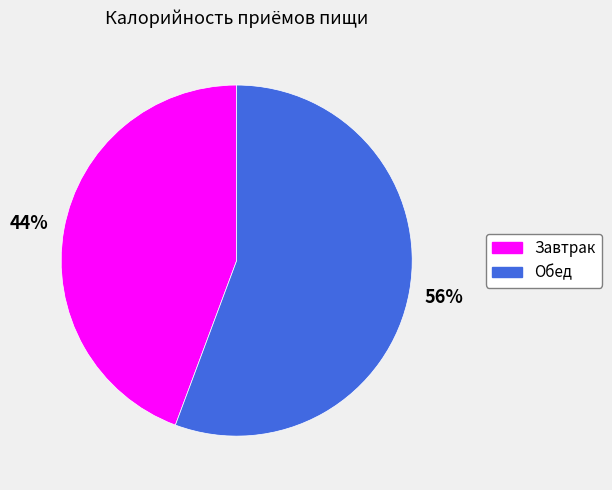

To the nearest percent, what is the average slice percentage?

50%